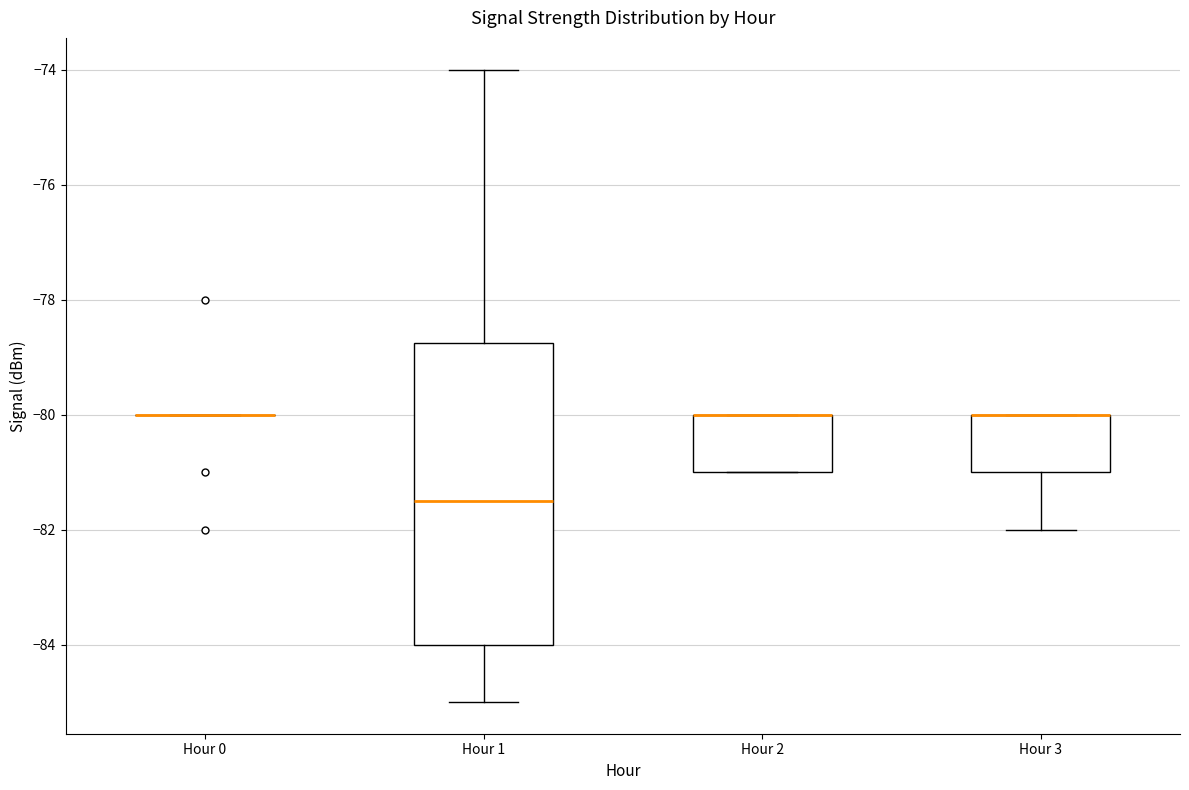

Reading left to right, read every box against the y-axis: the position of its median line, the range the box covers, and the ends of its whiskers. The values are not printed on the chart, so give them approximately, as read against the axis.

Hour 0: box collapsed to a line at -80.0, whiskers -80.0 to -80.0
Hour 1: median -81.4, box -84.0 to -78.8, whiskers -85.0 to -74.0
Hour 2: median -80.0 (drawn on the box's upper edge), box -81.0 to -80.0, whiskers -81.0 to -80.0
Hour 3: median -80.0 (drawn on the box's upper edge), box -81.0 to -80.0, whiskers -82.0 to -80.0